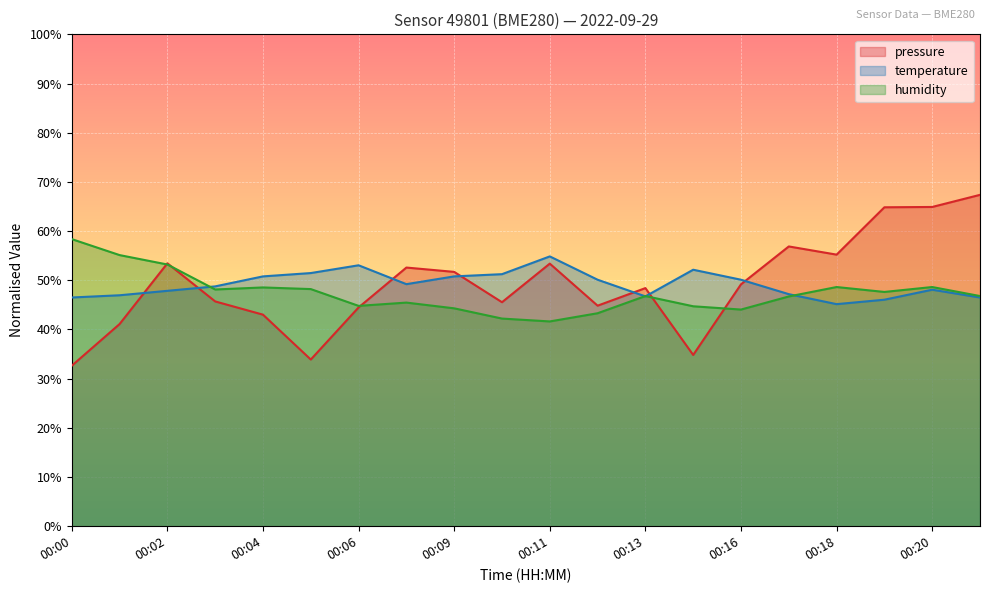

At which label is pressure closest to 50?

00:16